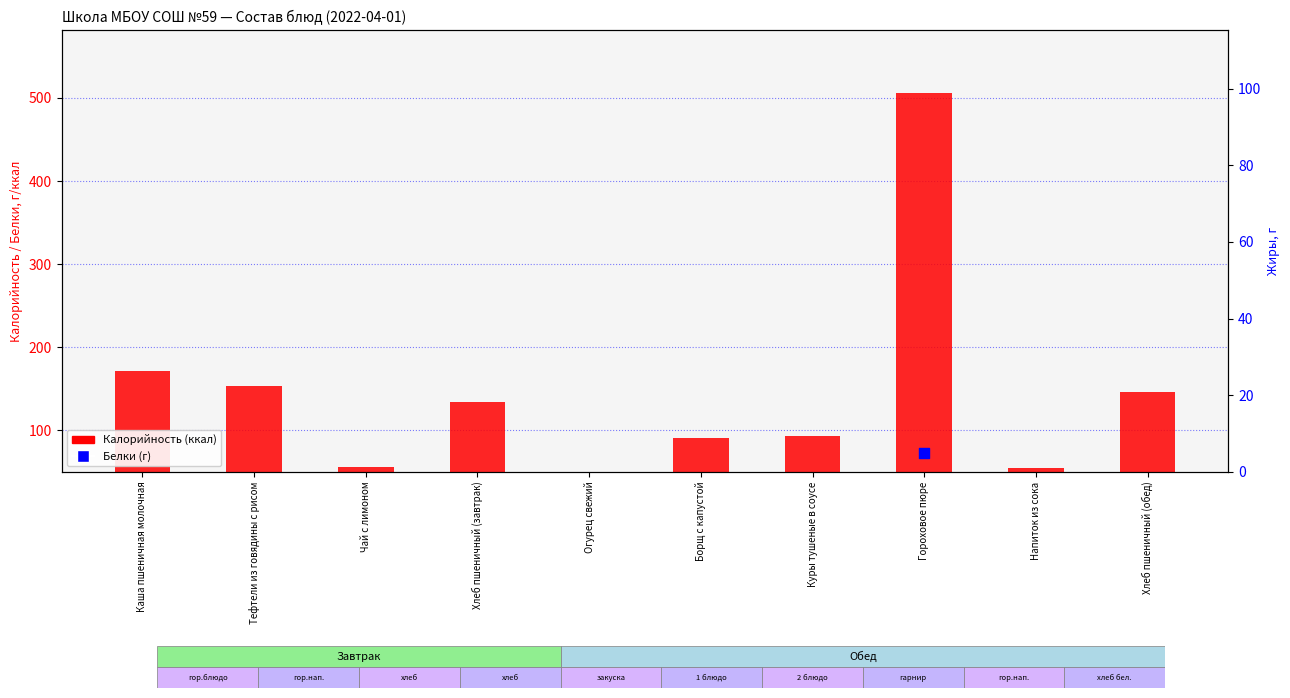

At how many categories does at least one series exceed 182?

1